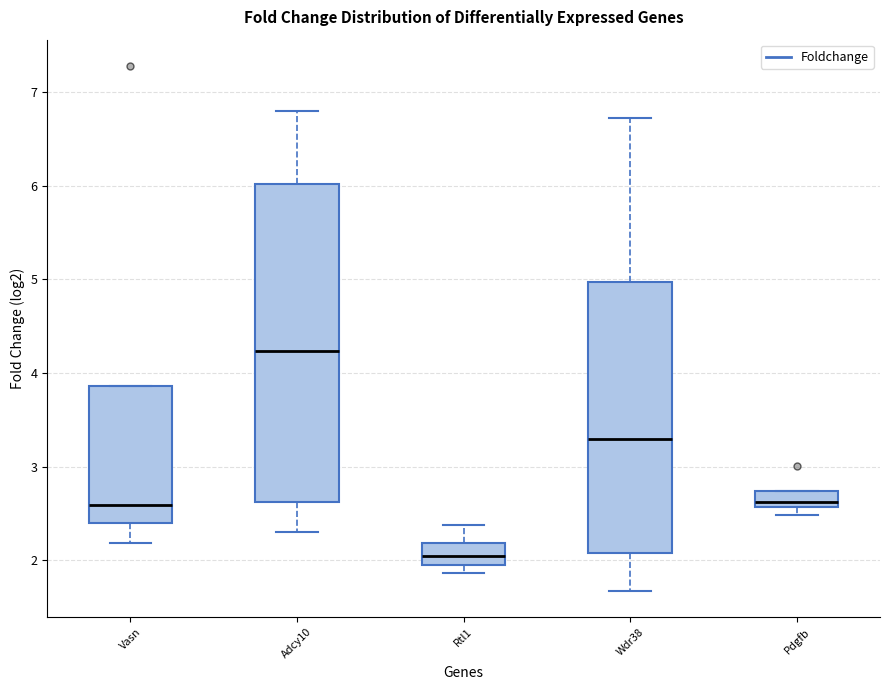

Which box has the highest median line?

Adcy10